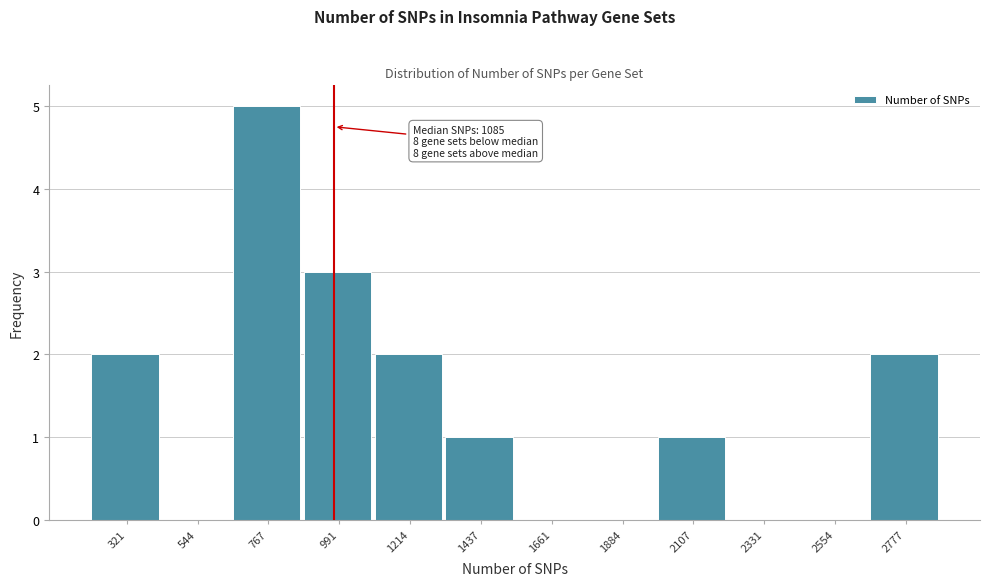

Reading left to right, transcribe all the data shown in this chart.

321=2	544=0	767=5	991=3	1214=2	1437=1	1661=0	1884=0	2107=1	2331=0	2554=0	2777=2